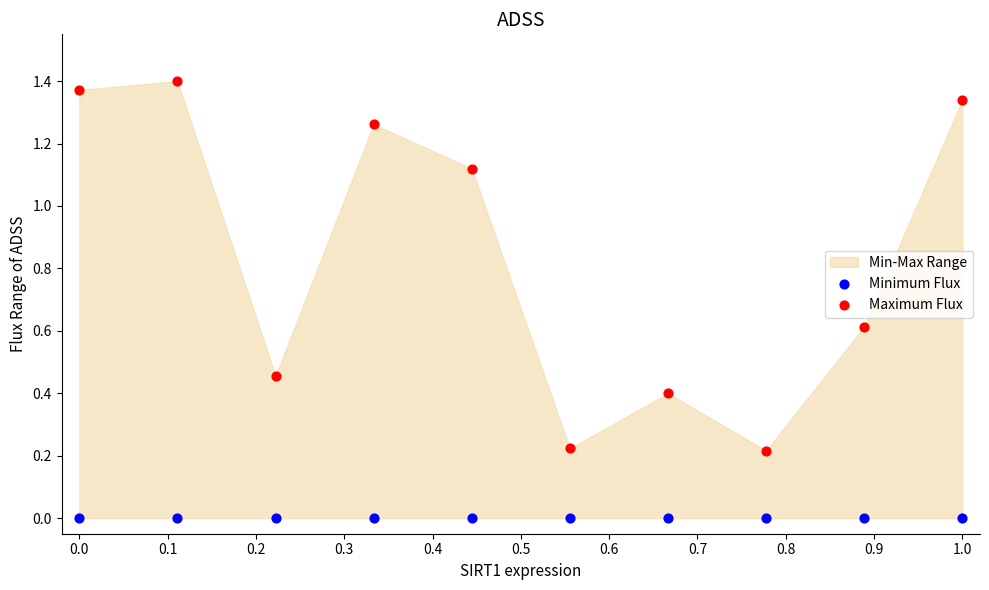

Which series contains the highest Y value?

Maximum Flux